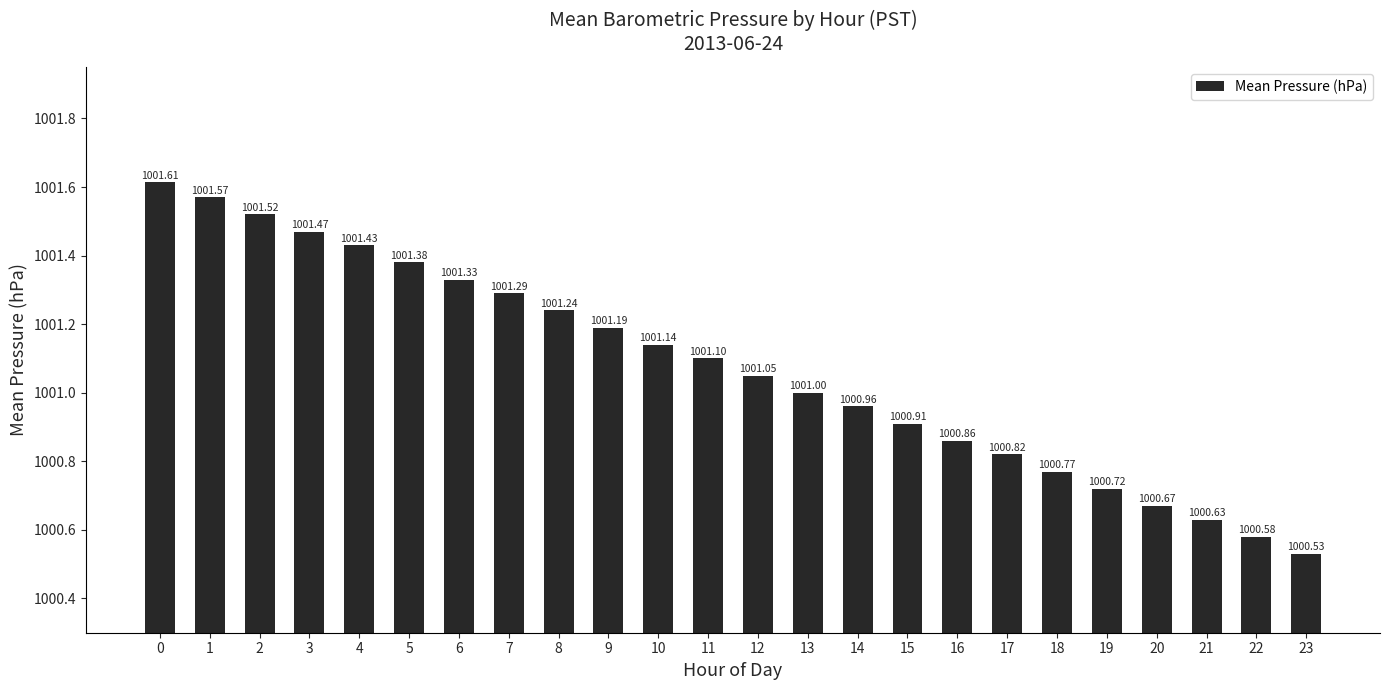

How many distinct data groups are displayed?

1